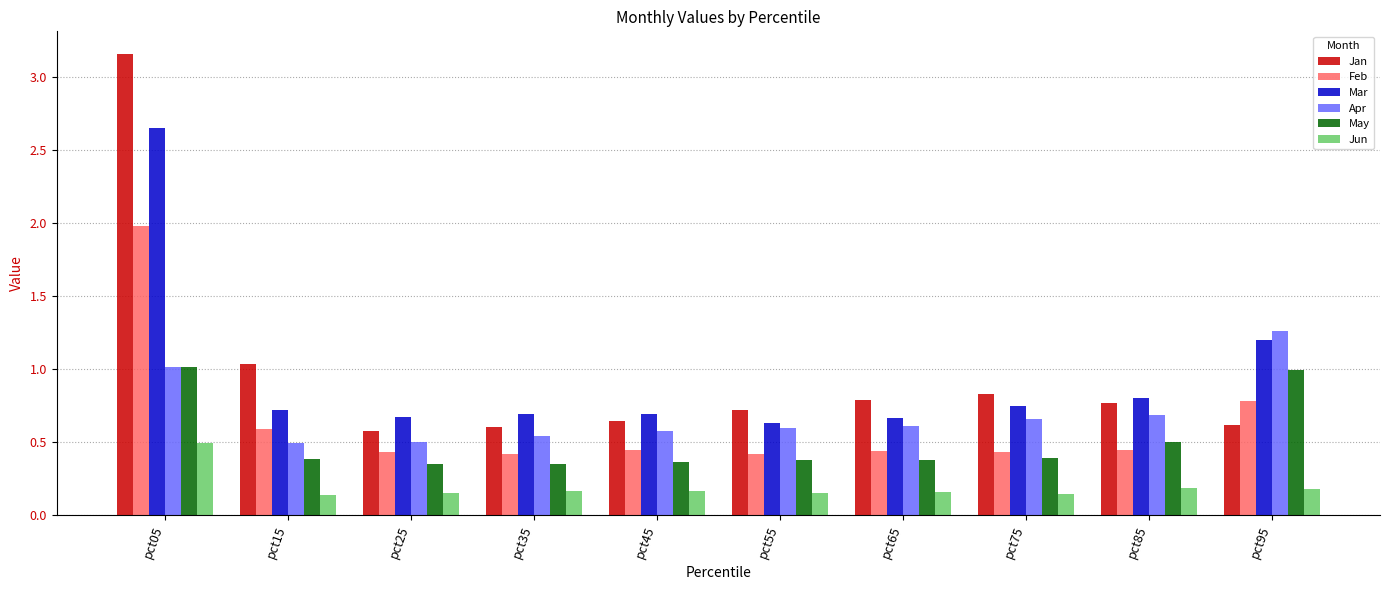

At which category is the sum across all series the highest?

pct05